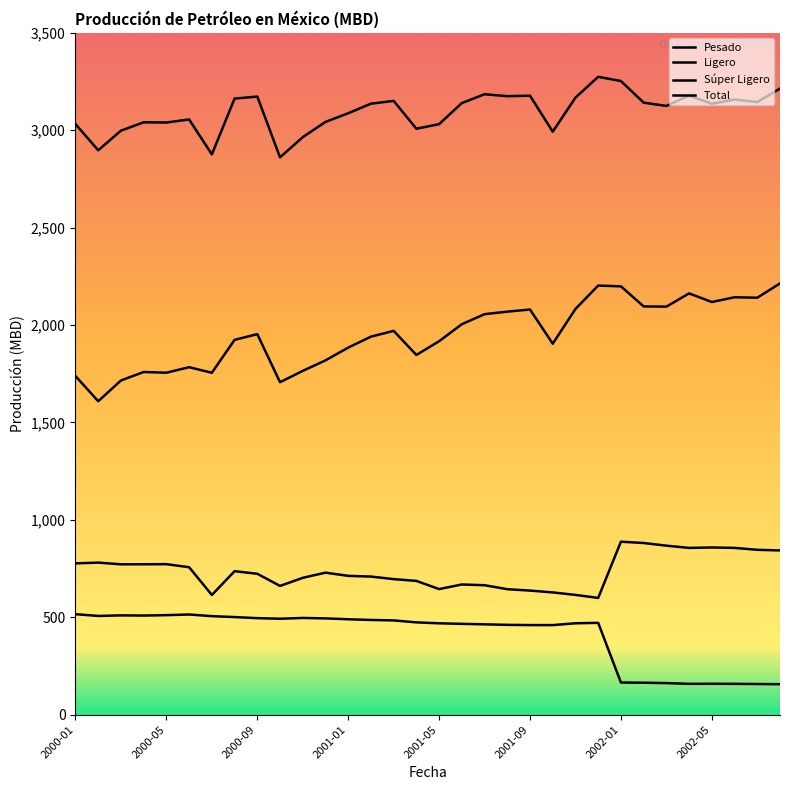

What is the label of the 18th point from the left?

2001-06